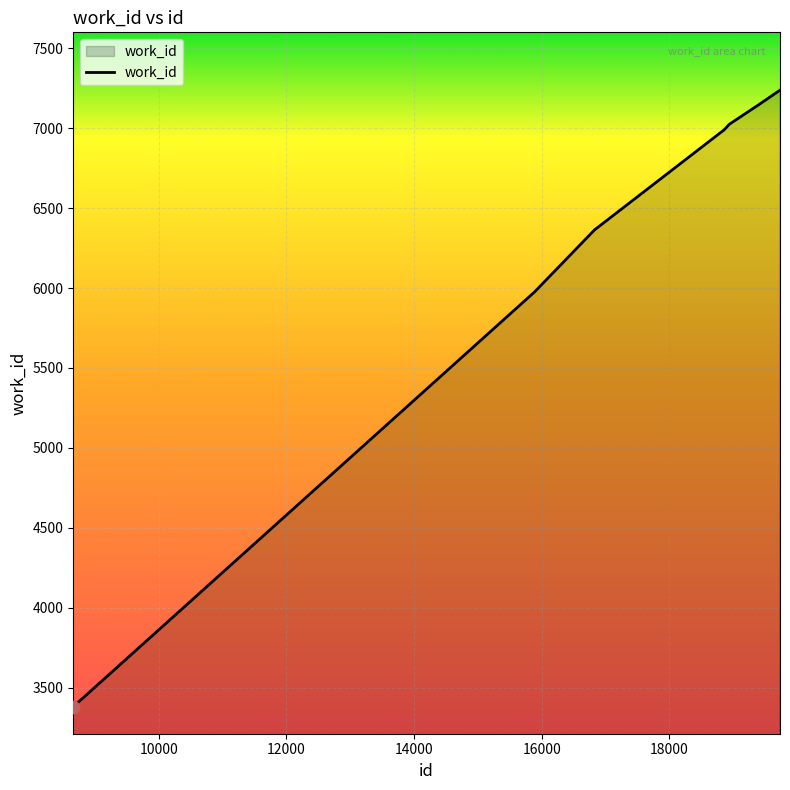

What is the difference between the maximum and minimum values?

3858